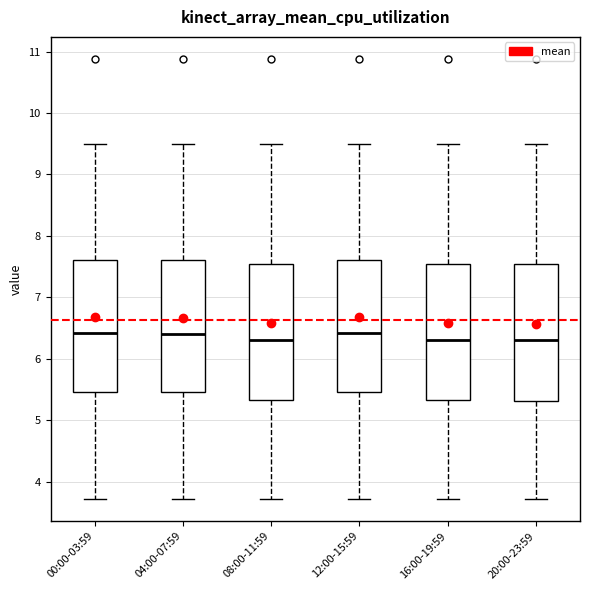

Reading left to right, read every box against the y-axis: the position of its median line, the range the box covers, and the ends of its whiskers. The values are not printed on the chart, so give them approximately, as read against the axis.

00:00-03:59: median 6.4, box 5.5 to 7.6, whiskers 3.7 to 9.5
04:00-07:59: median 6.4, box 5.5 to 7.6, whiskers 3.7 to 9.5
08:00-11:59: median 6.3, box 5.3 to 7.5, whiskers 3.7 to 9.5
12:00-15:59: median 6.4, box 5.5 to 7.6, whiskers 3.7 to 9.5
16:00-19:59: median 6.3, box 5.3 to 7.5, whiskers 3.7 to 9.5
20:00-23:59: median 6.3, box 5.3 to 7.5, whiskers 3.7 to 9.5